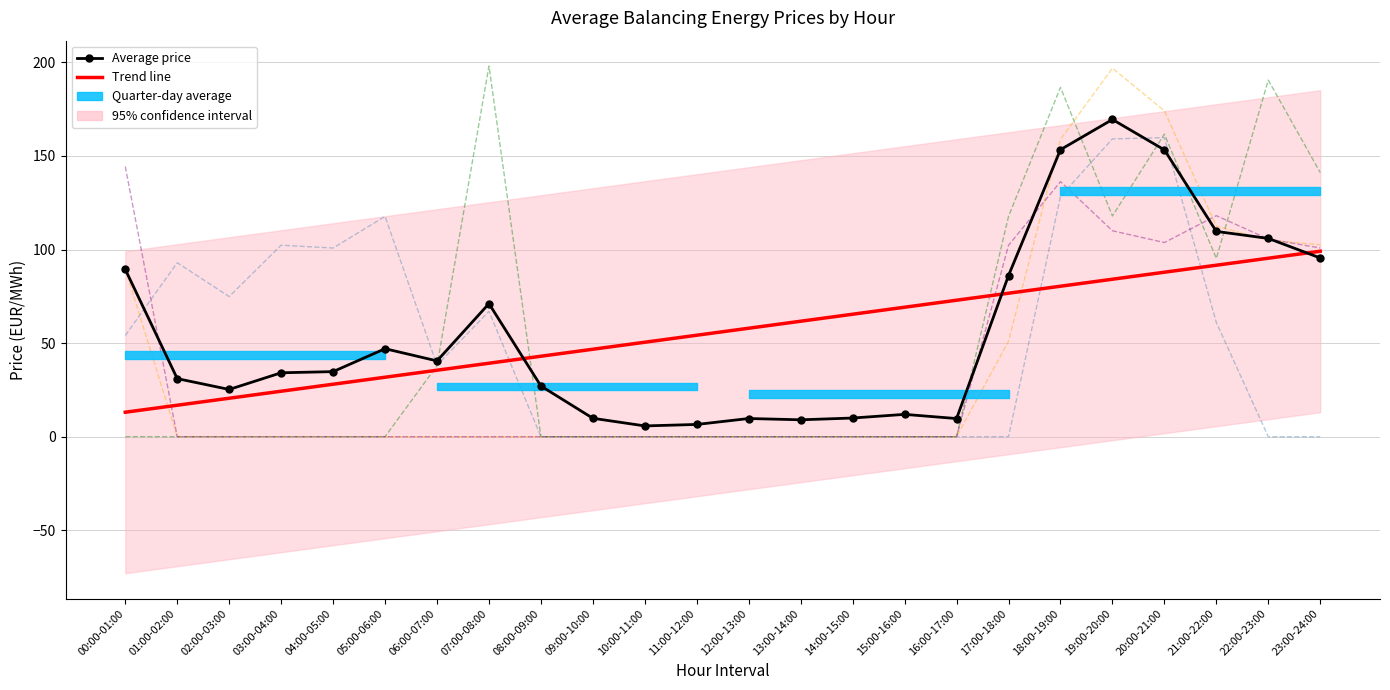

Is the value of Day 1 at 03:00-04:00 greater than the value of Day 9 at 02:00-03:00?

Yes